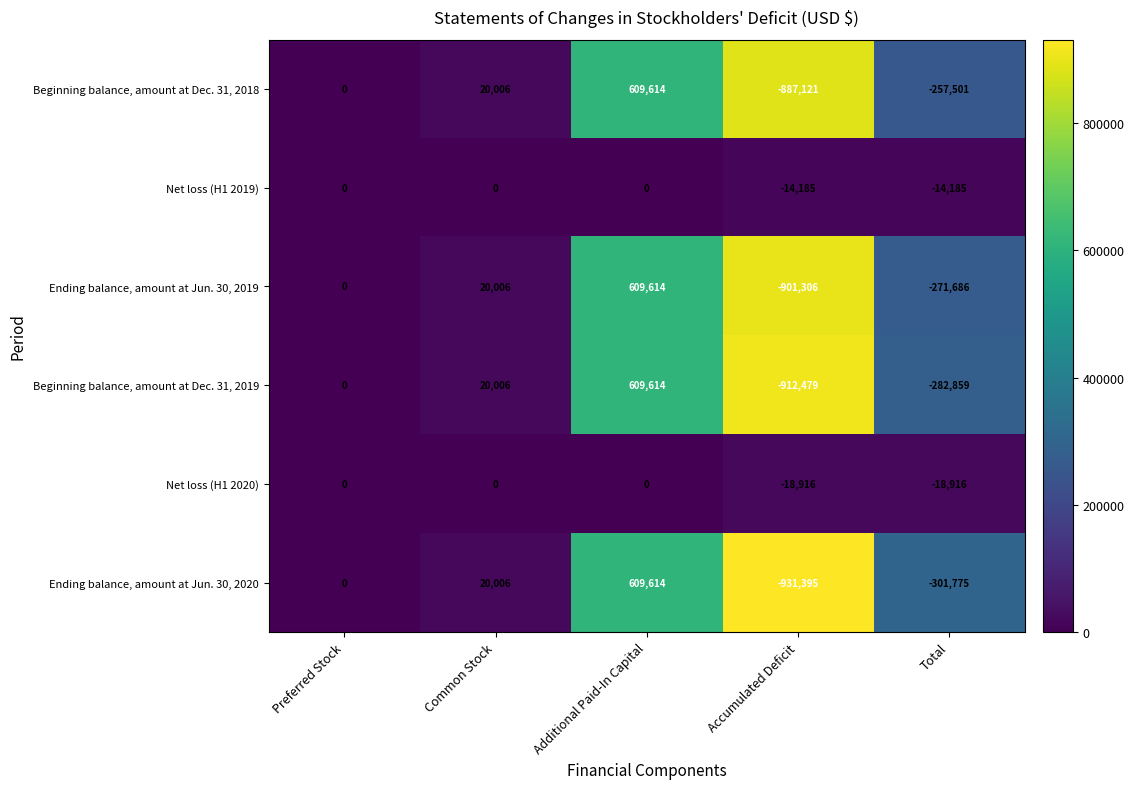

Which series has the widest spread of values?

Ending balance, amount at Jun. 30, 2020